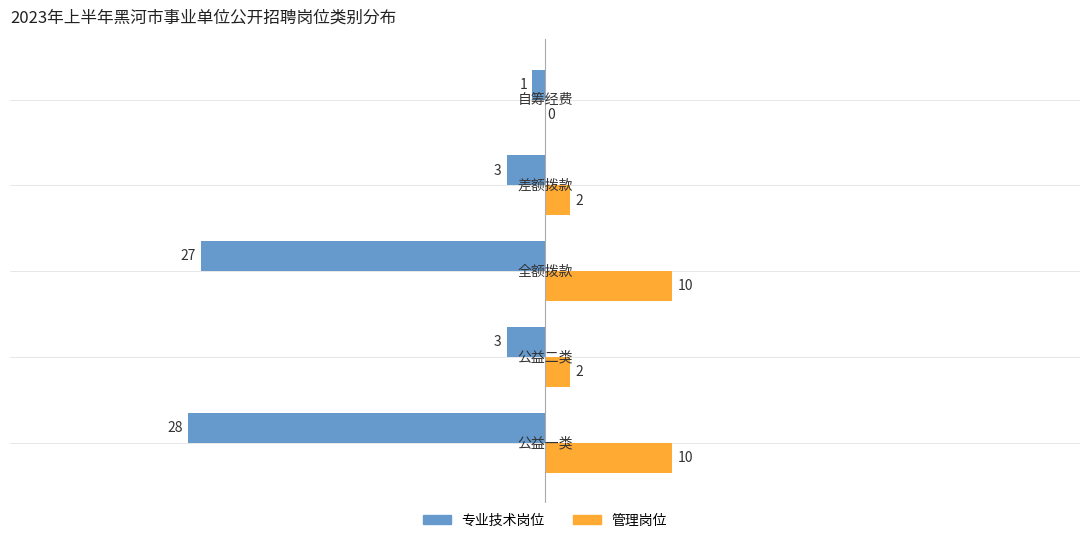

Count the number of categories in the chart.

5